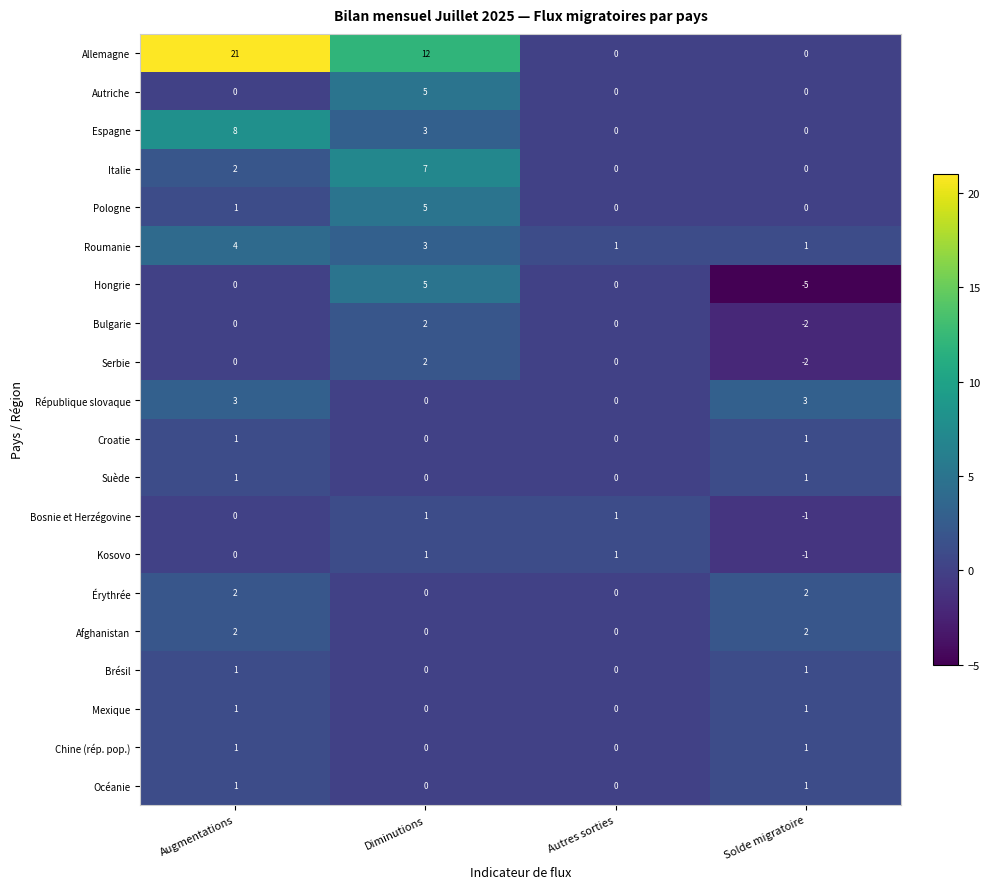

At which category does the chart reach its peak across all series?

Augmentations